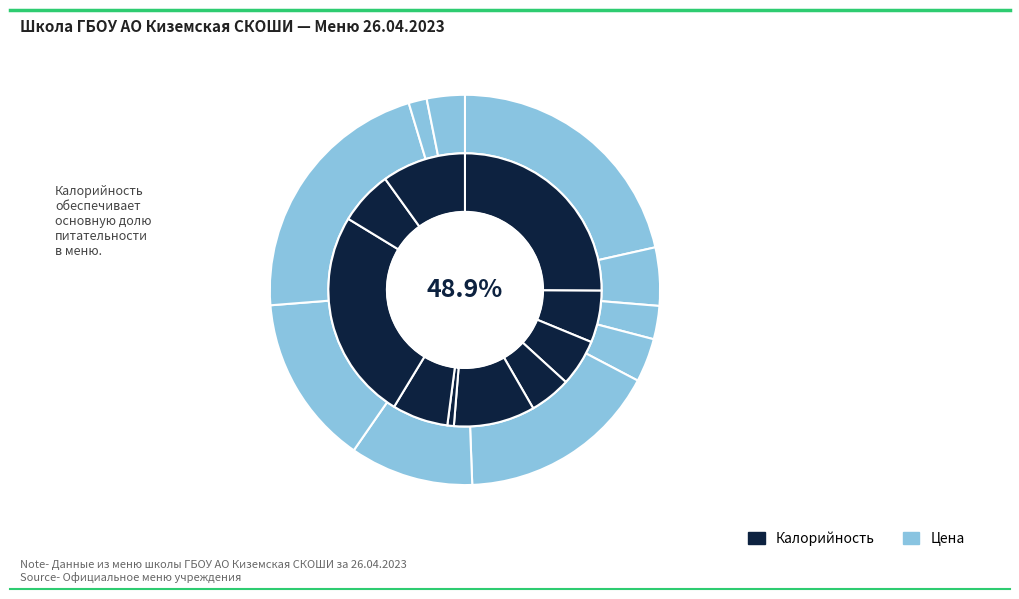

What percentage is the омлет с сыром slice, to the nearest percent?

25%